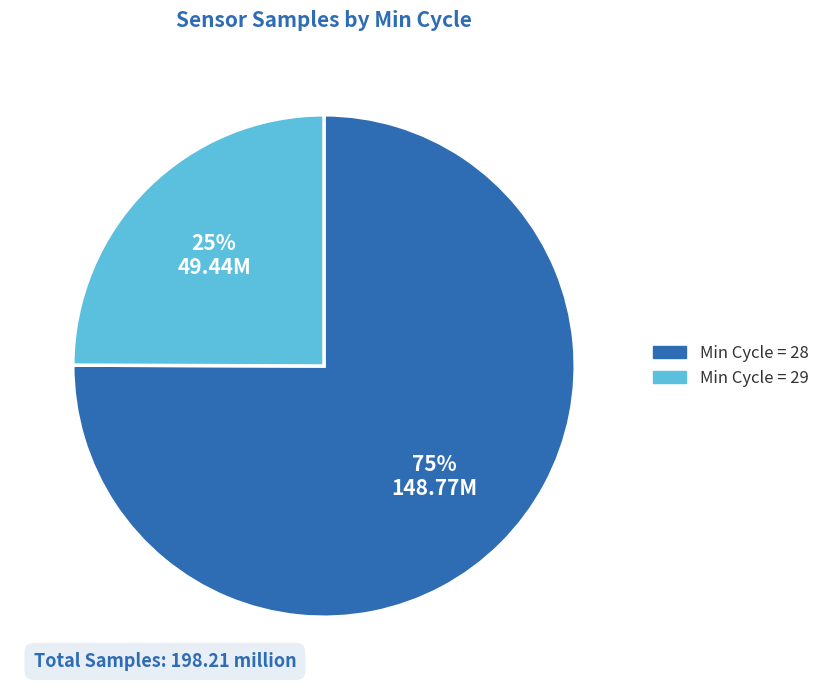

Is there a majority slice in this chart?

Yes